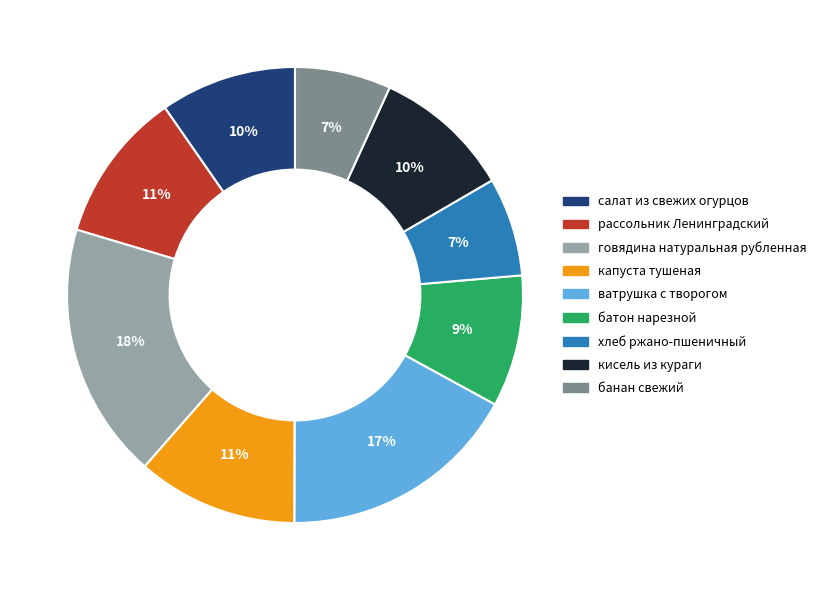

What percentage is the банан свежий slice, to the nearest percent?

7%